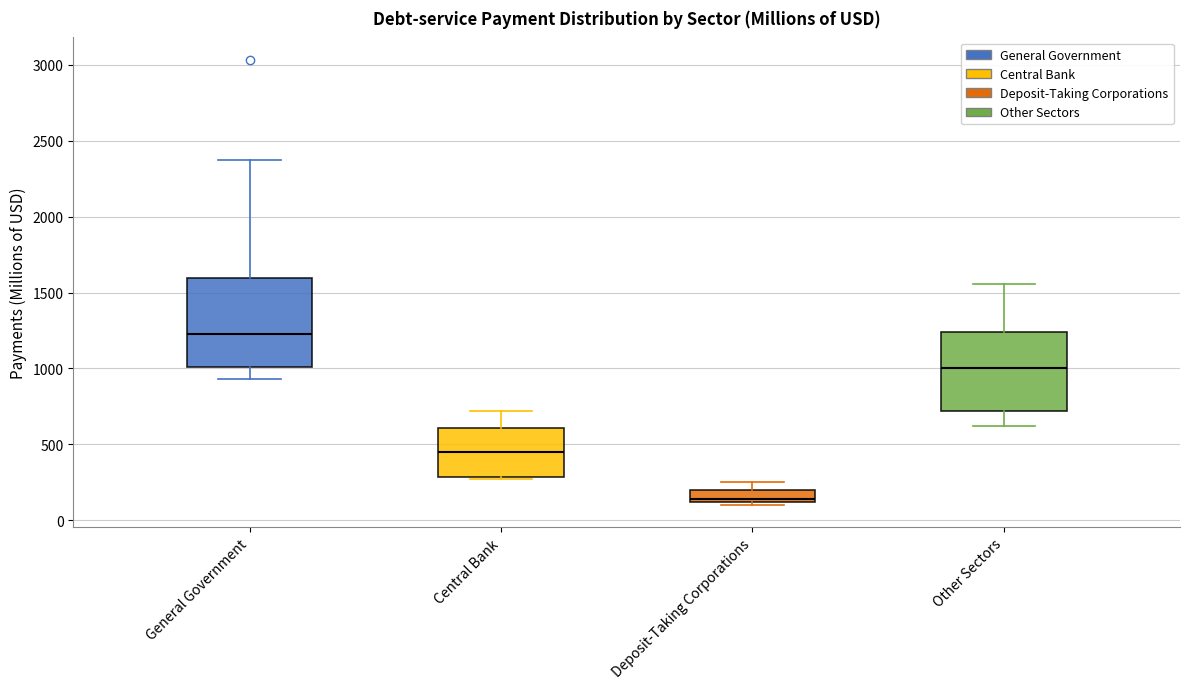

Reading left to right, transcribe this box plot: for each box, give where its median line is, the range the box spans, and where its two whiskers end, as read against the y-axis. The values are not printed on the chart, so give them approximately, as read against the axis.

General Government: median 1250, box 1000 to 1600, whiskers 950 to 2350
Central Bank: median 450, box 300 to 600, whiskers 250 to 700
Deposit-Taking Corporations: median 150, box 100 to 200, whiskers 100 (just below the box's lower edge) to 250
Other Sectors: median 1000, box 700 to 1250, whiskers 600 to 1550